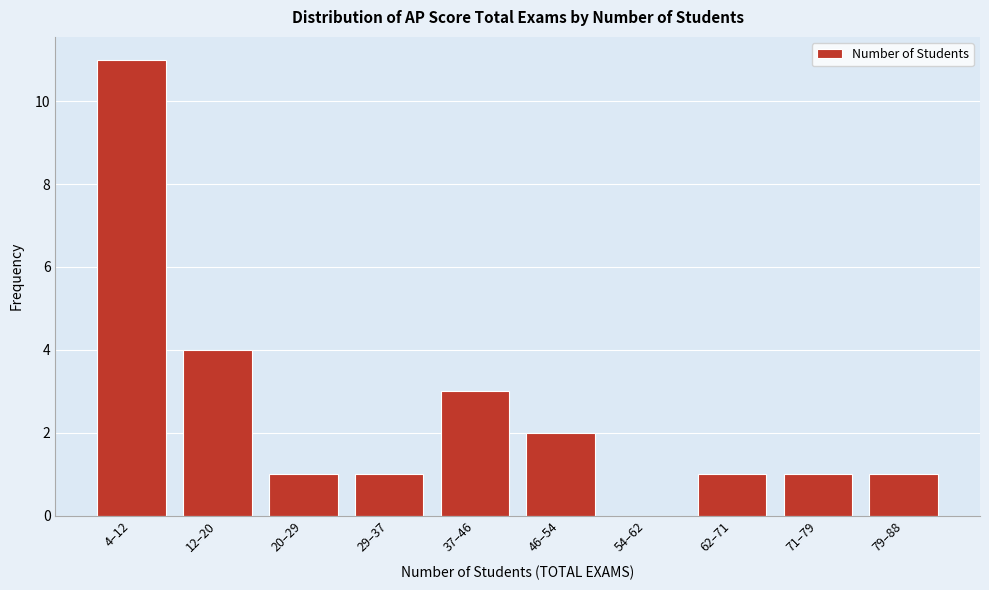

Reading left to right, transcribe all the data shown in this chart.

4–12=11	12–20=4	20–29=1	29–37=1	37–46=3	46–54=2	54–62=0	62–71=1	71–79=1	79–88=1